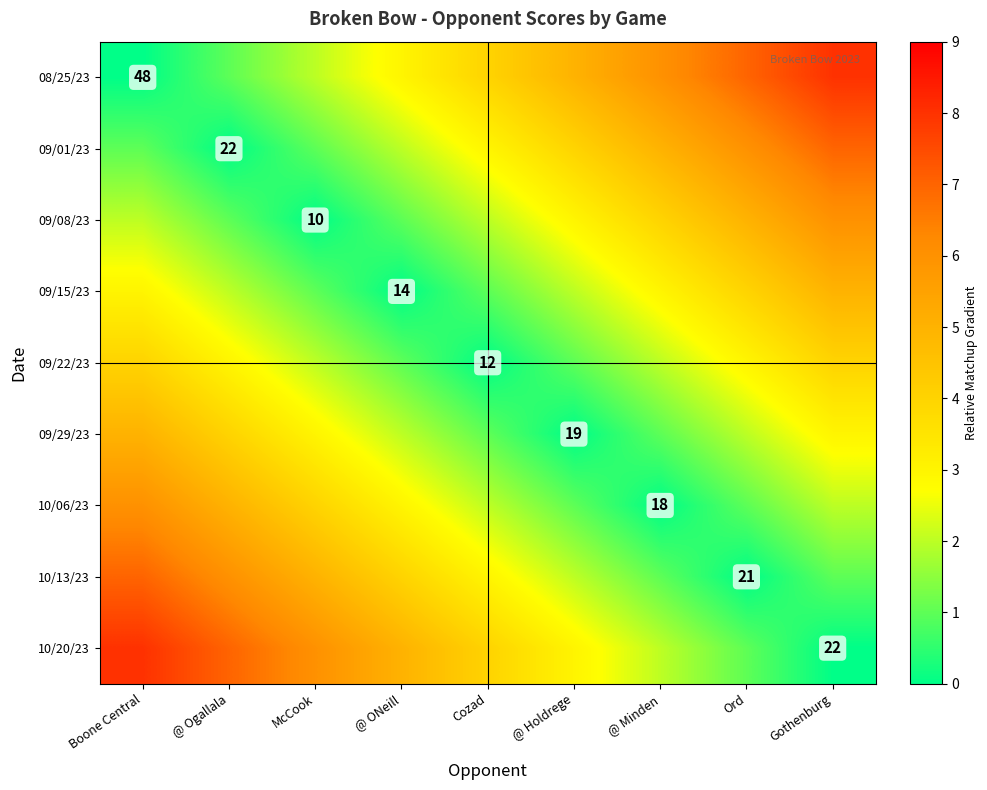

True or false: 09/01/23 has a value of 22 at @ Ogallala.

True